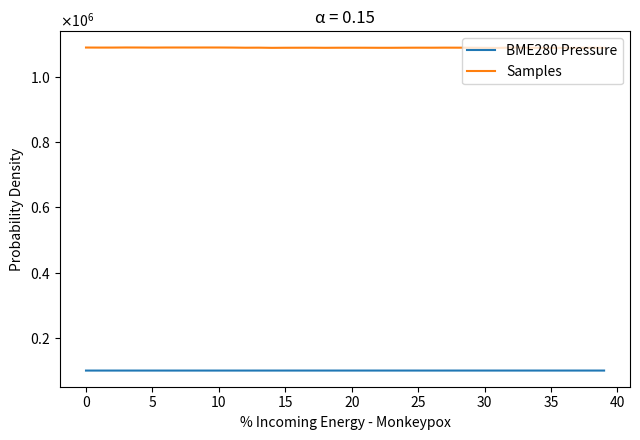

Does the chart display data point markers on the line(s)?

No